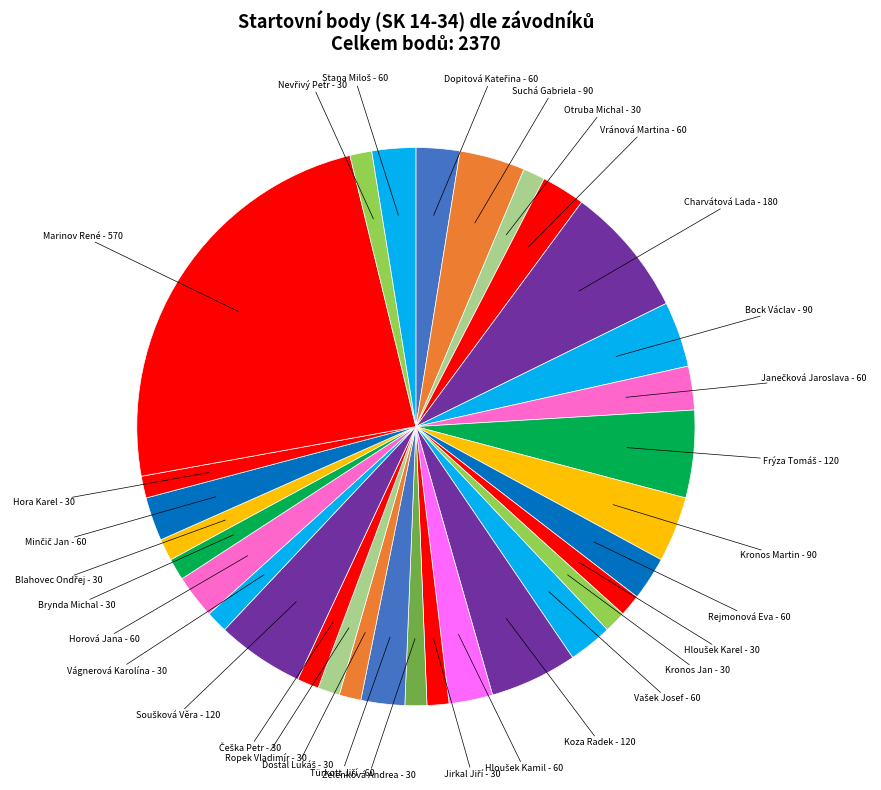

Is Zelenková Andrea - 30 the majority of the pie?

No